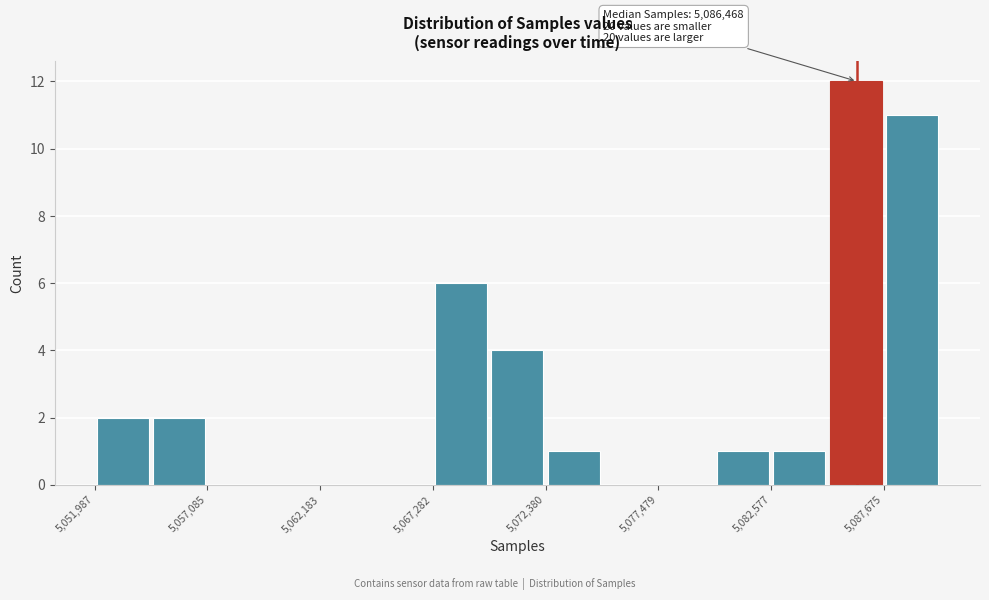

Around what value on the x-axis is the tallest bar? Give the approximate position of its centre, as read against the axis.

5086000